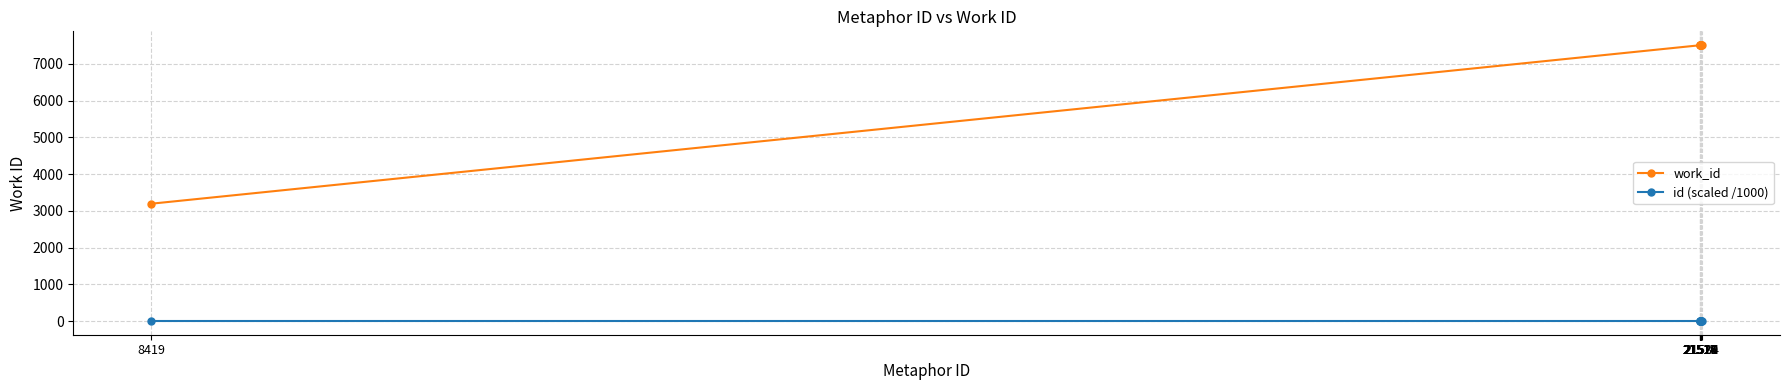

What is the value of the work_id point at the 7th from the left?

7508.0